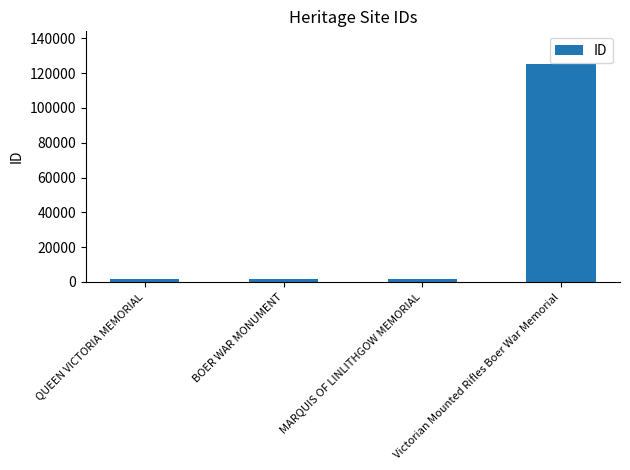

Read the value at BOER WAR MONUMENT.

1536